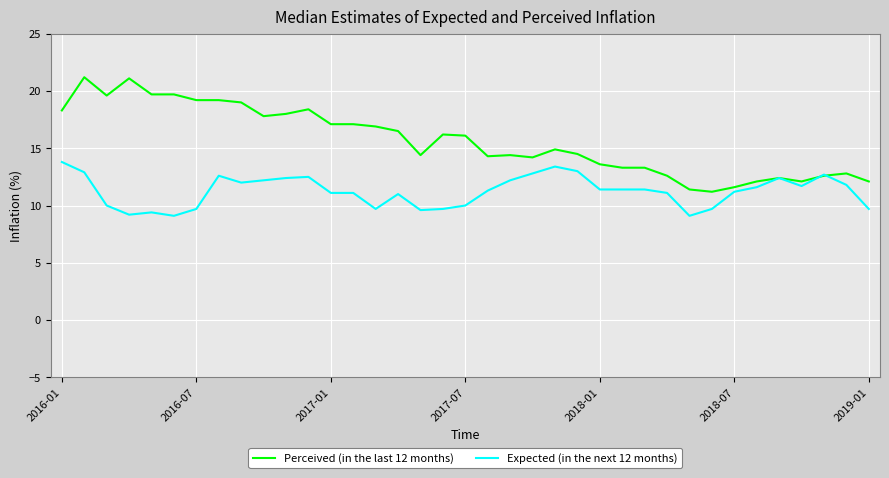

How many lines are shown in the chart?

2